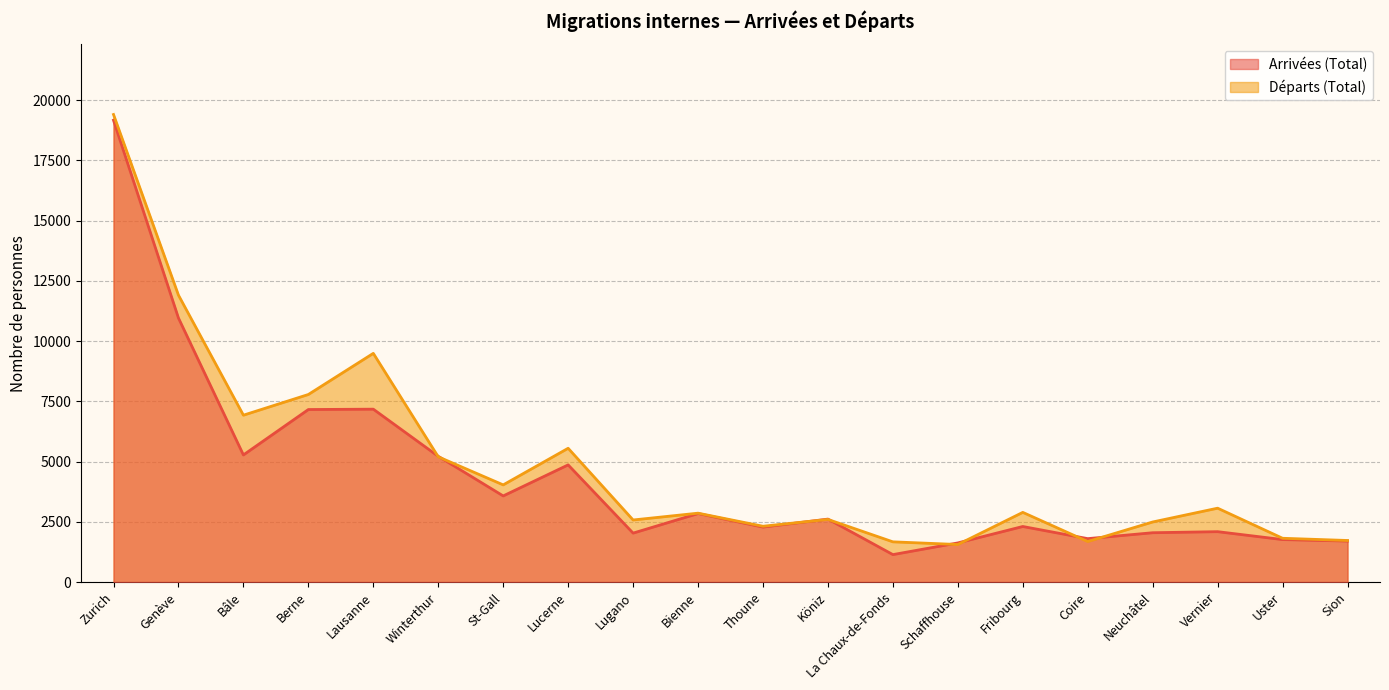

What is the label of the 17th point from the left?

Neuchâtel